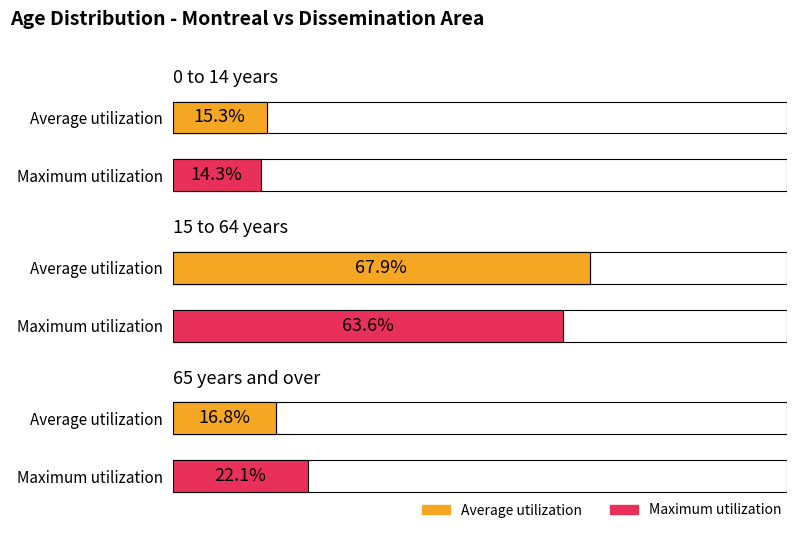

Between 0 to 14 years and 65 years and over, which is larger?

65 years and over